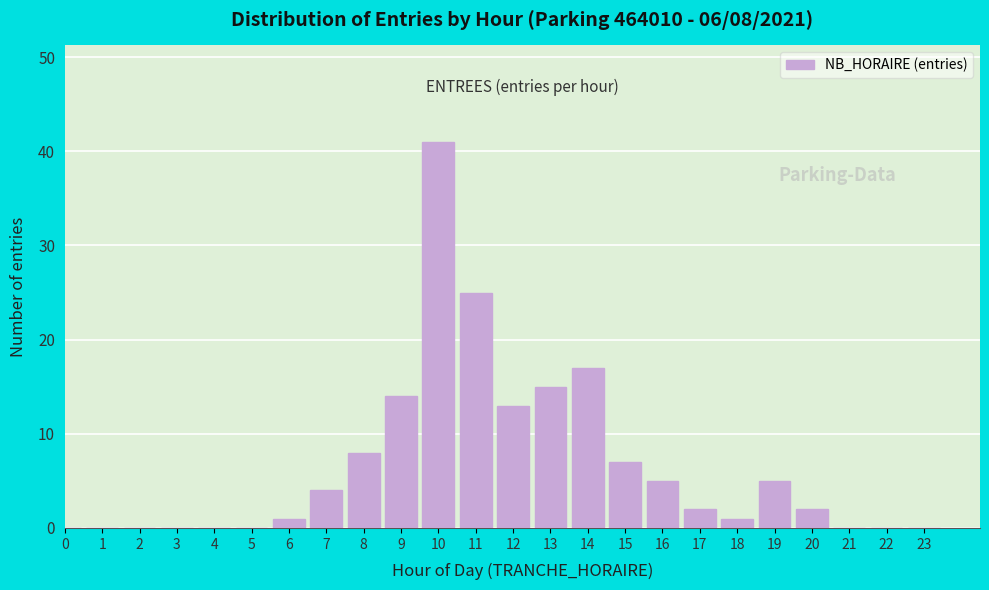

Reading left to right, list all the values displayed in this chart.

0=0	1=0	2=0	3=0	4=0	5=0	6=1	7=4	8=8	9=14	10=41	11=25	12=13	13=15	14=17	15=7	16=5	17=2	18=1	19=5	20=2	21=0	22=0	23=0